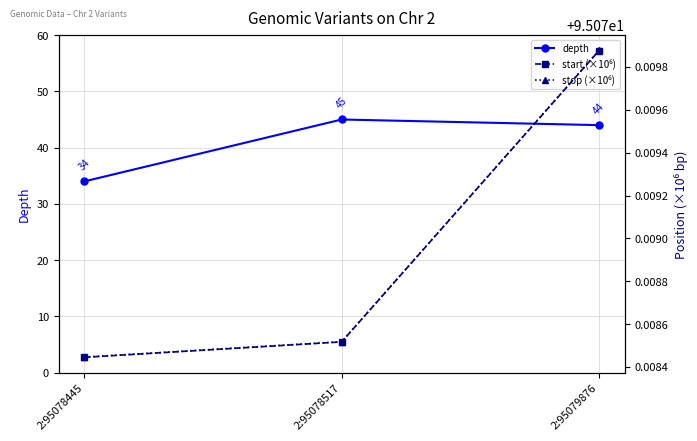

List the labels in order of start (×10⁶) value, smallest first.

2:95078445, 2:95078517, 2:95079876